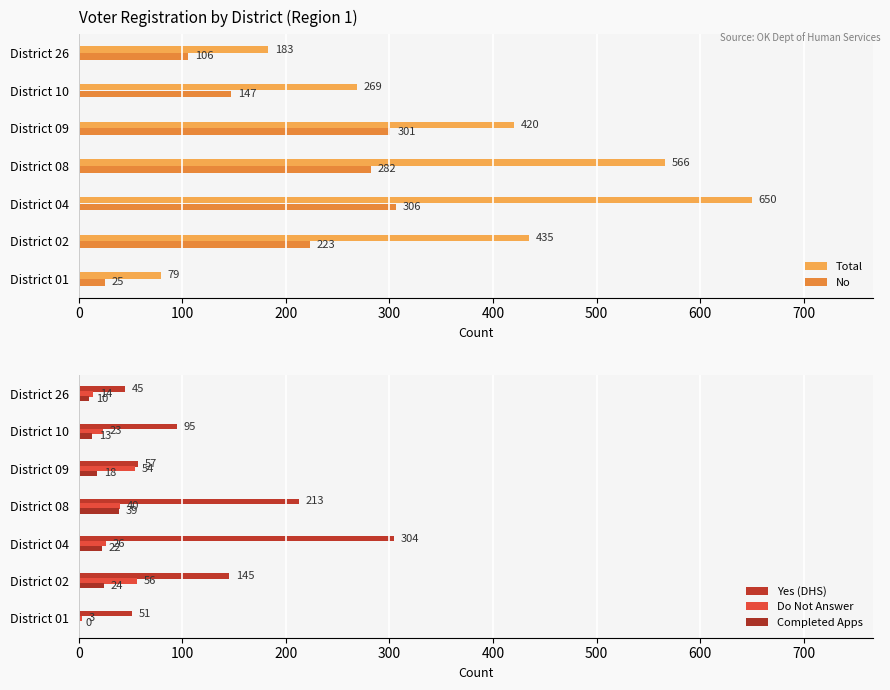

Which series has the largest range (max minus min)?

Total